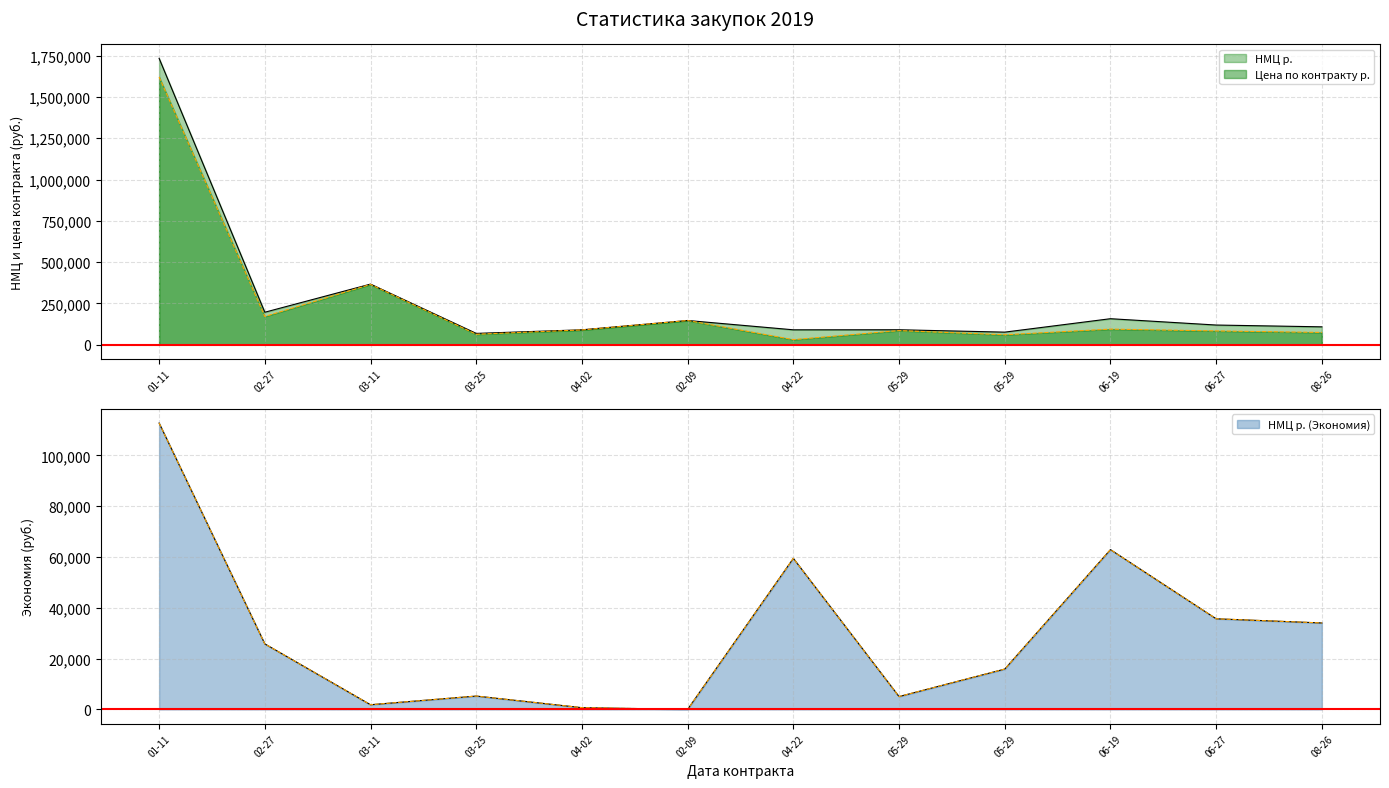

The value of НМЦ р. (Экономия) at 01-11 is 46703.2. True or false?

False